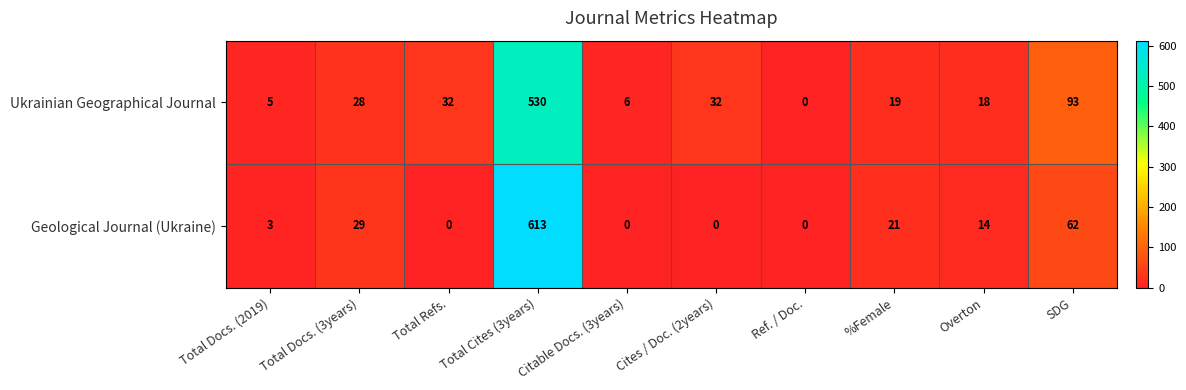

Is it true that Geological Journal (Ukraine) equals 62 at SDG?

True